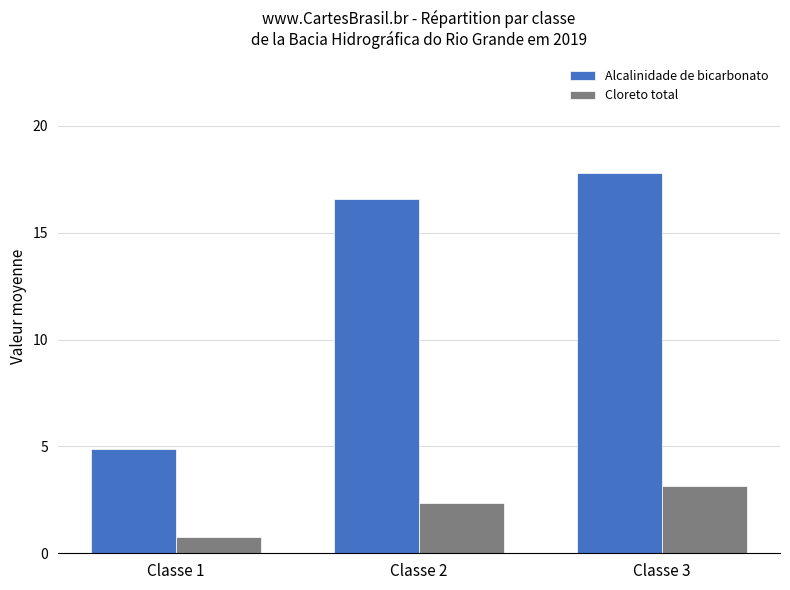

What is the value of the Alcalinidade de bicarbonato bar at the 2nd from the left?

16.6